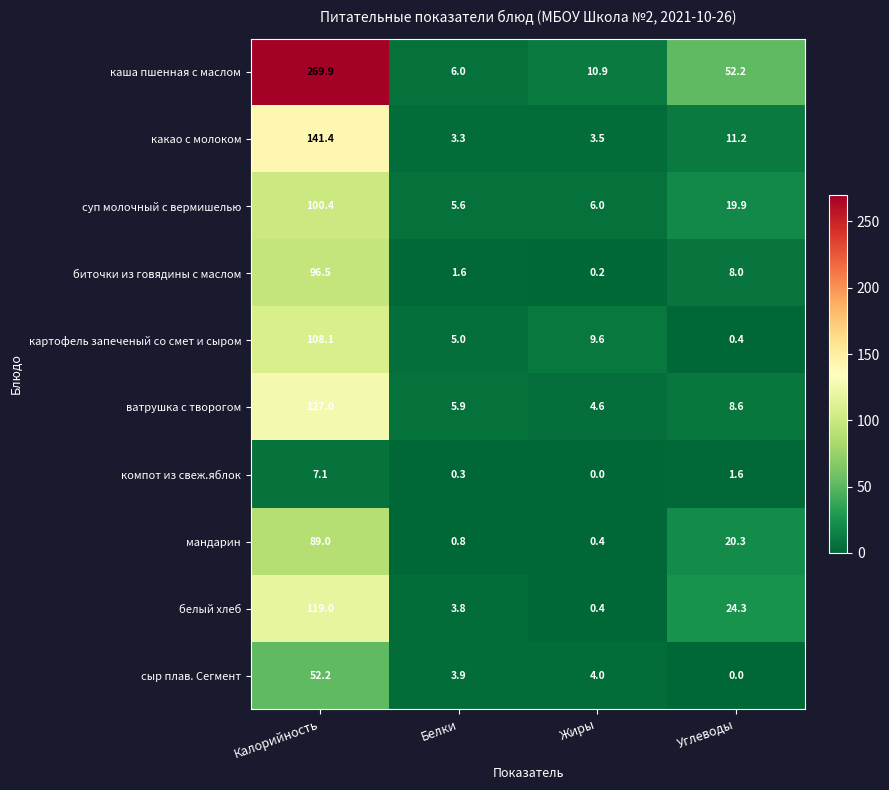

At which category is the sum across all series the highest?

Калорийность